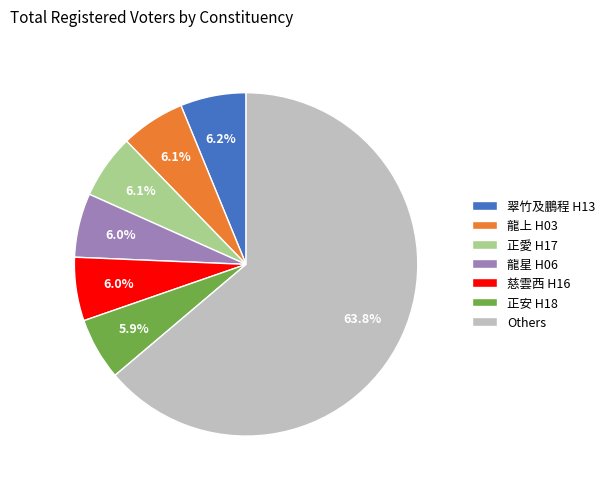

What is the largest slice in the pie chart?

Others